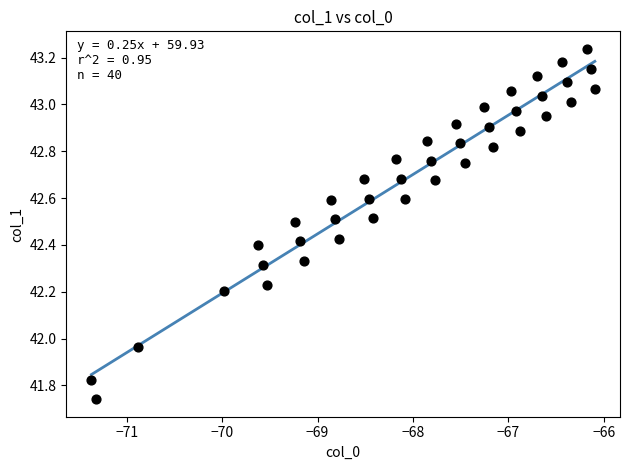

What is the range of Y values (max minus min)?

1.5